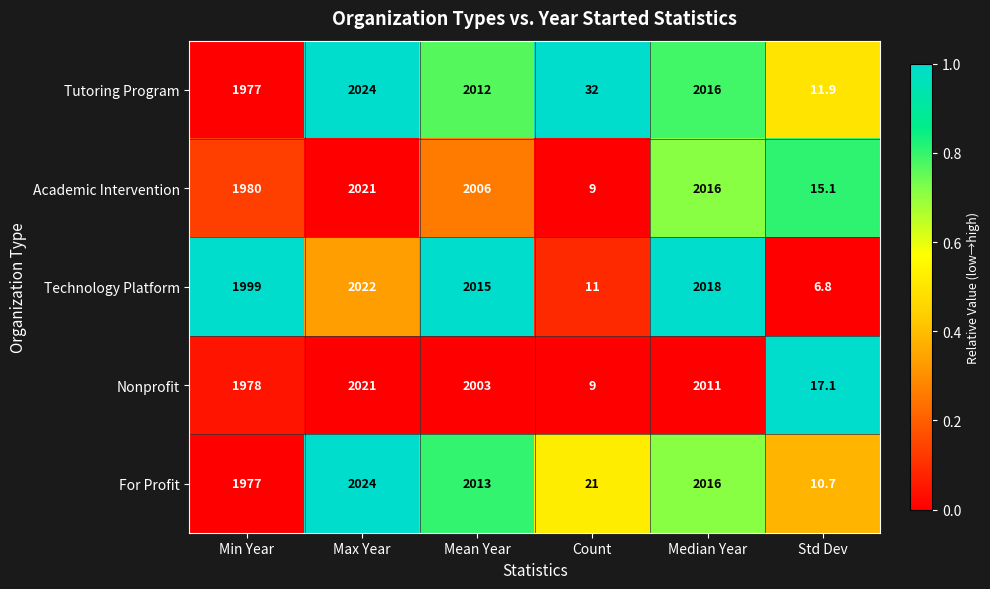

Which series has the widest spread of values?

Technology Platform